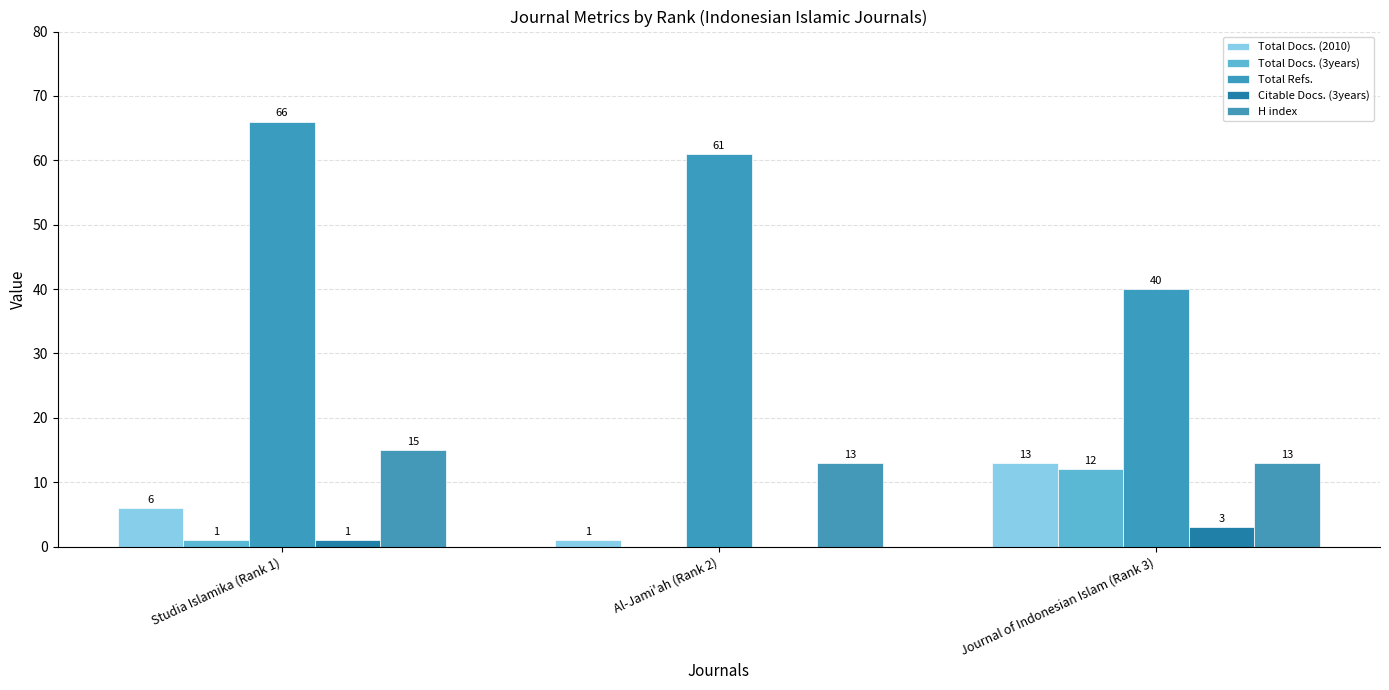

The H index series shows 15 at Studia Islamika (Rank 1). True or false?

True